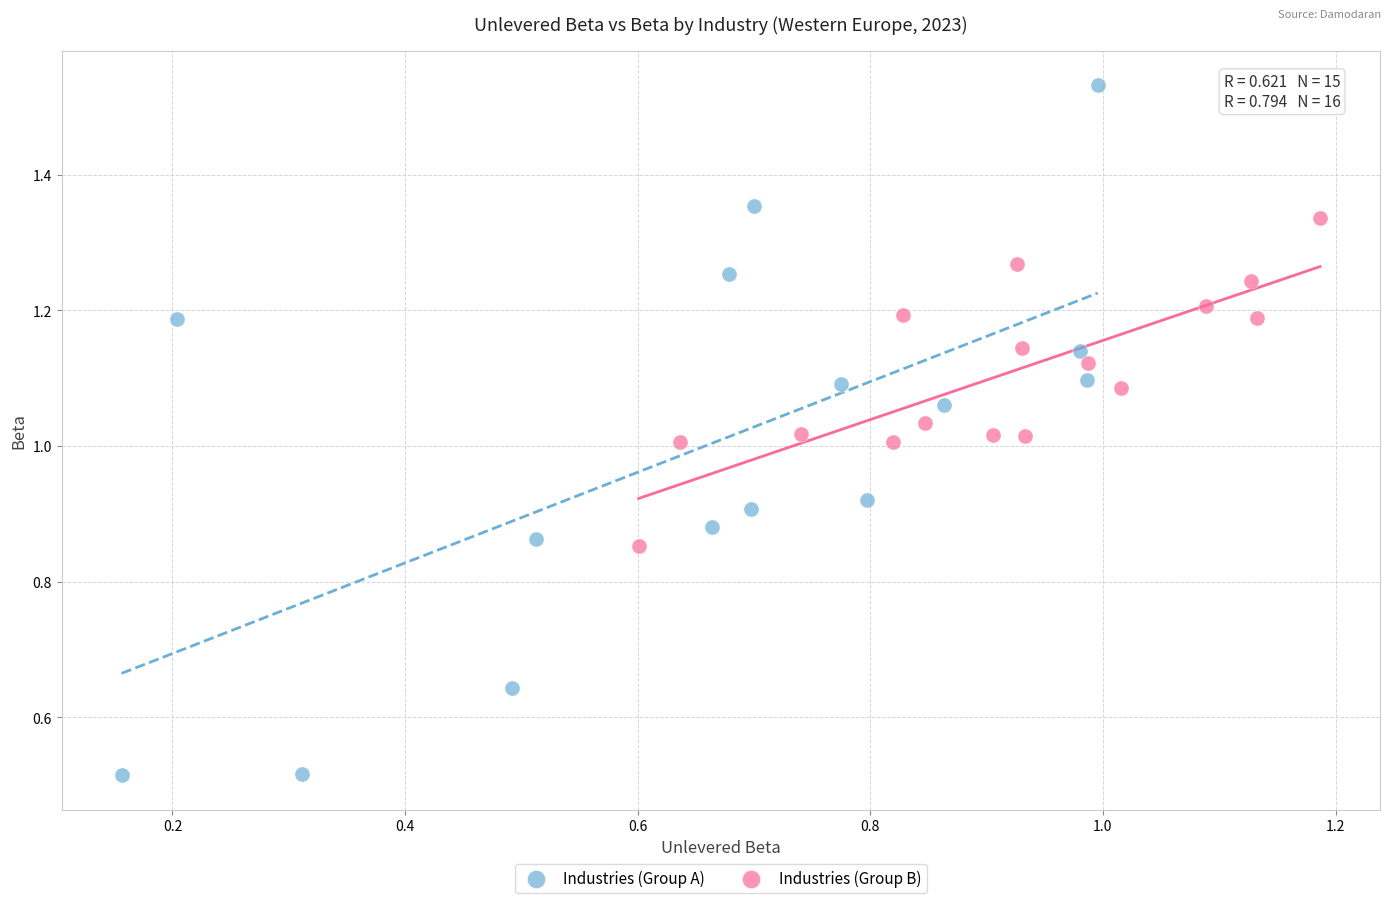

Which series reaches the maximum Y coordinate?

Industries (Group A)